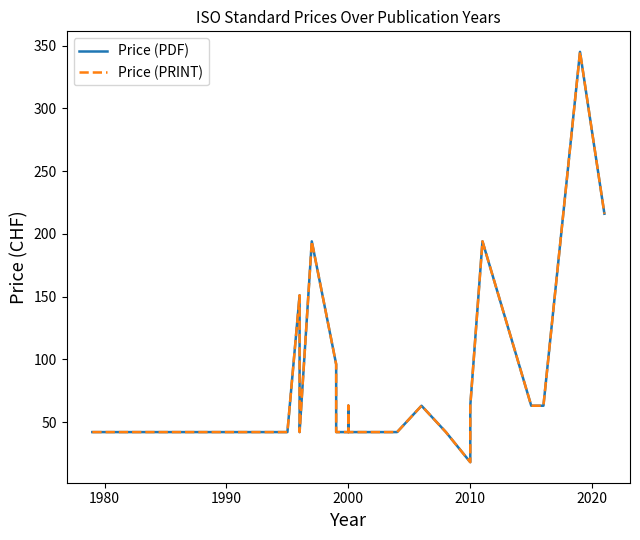

How many data points in Price (PRINT) are less than 63?

12